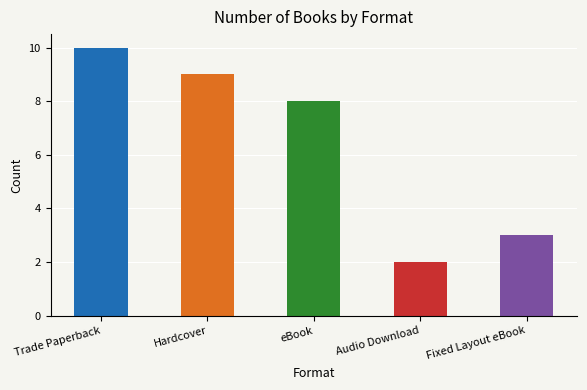

What is the difference between the second highest and second lowest values?

6